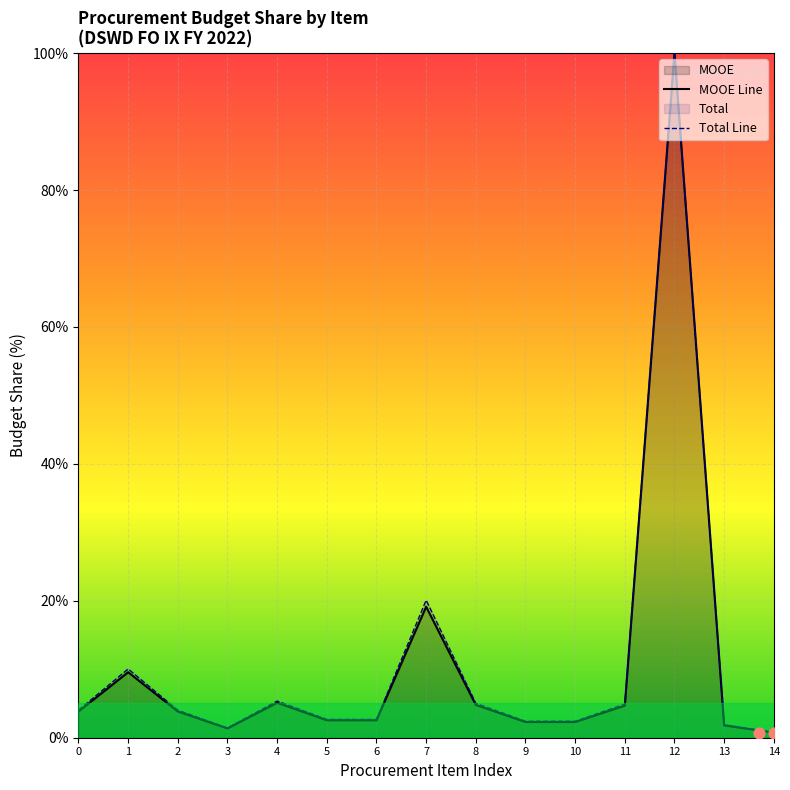

Which series has the largest total across all categories?

Total